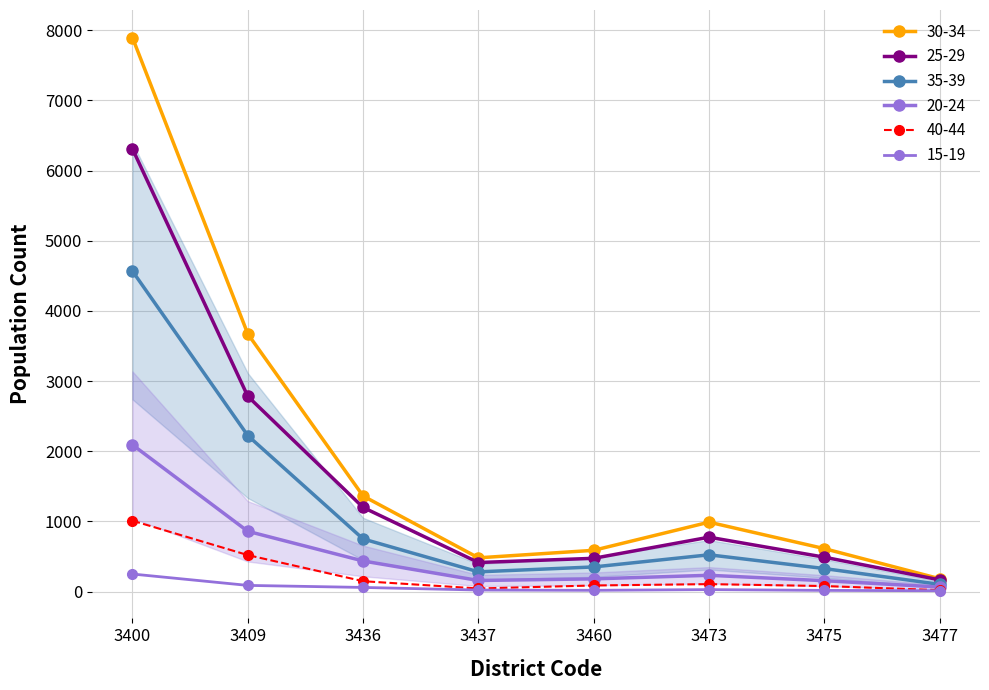

At which category does 40-44 reach its first local peak?

3473